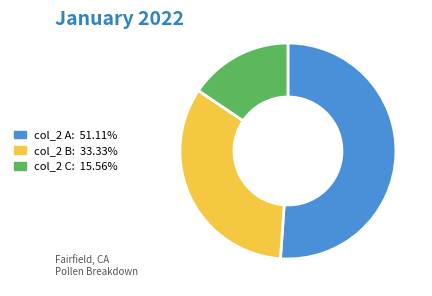

Does any single category account for the majority?

Yes